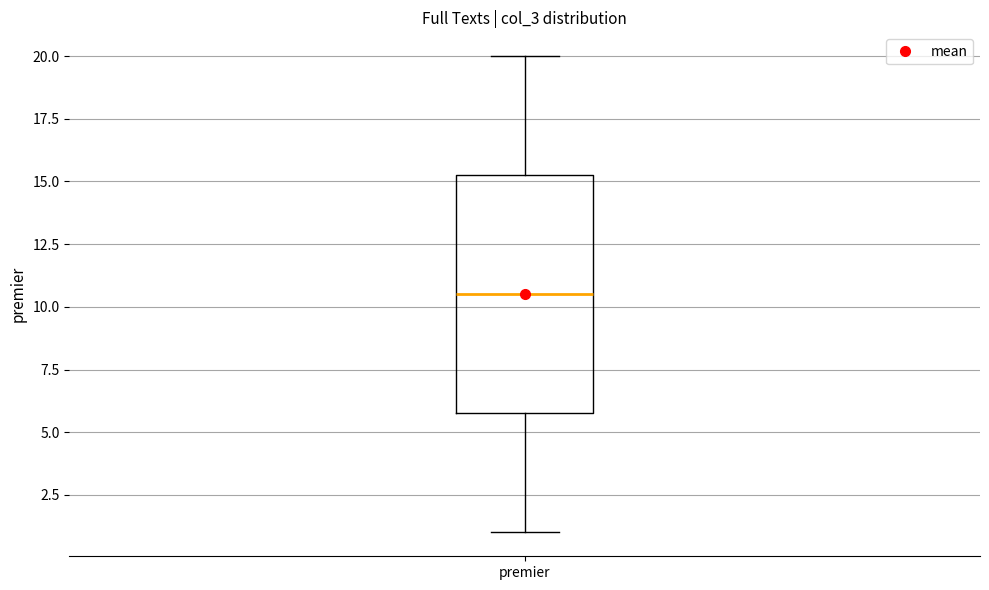

Where does the upper whisker of the box for premier end on the y-axis? The values are not printed on the chart, so give them approximately, as read against the axis.

20.0